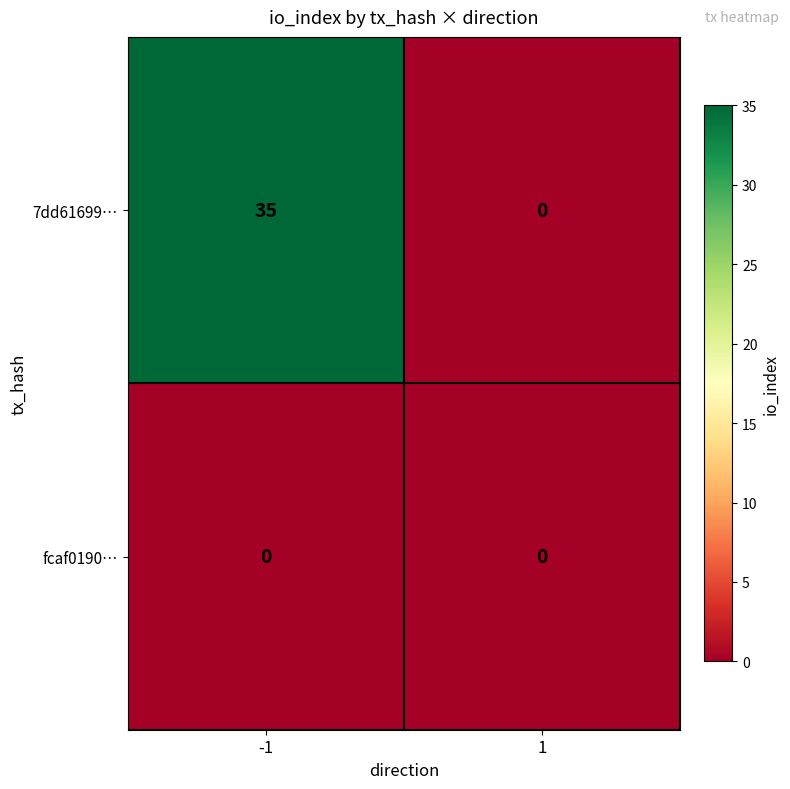

Reading right to left, list all the values displayed in this chart.

7dd61699…: 0	35
fcaf0190…: 0	0